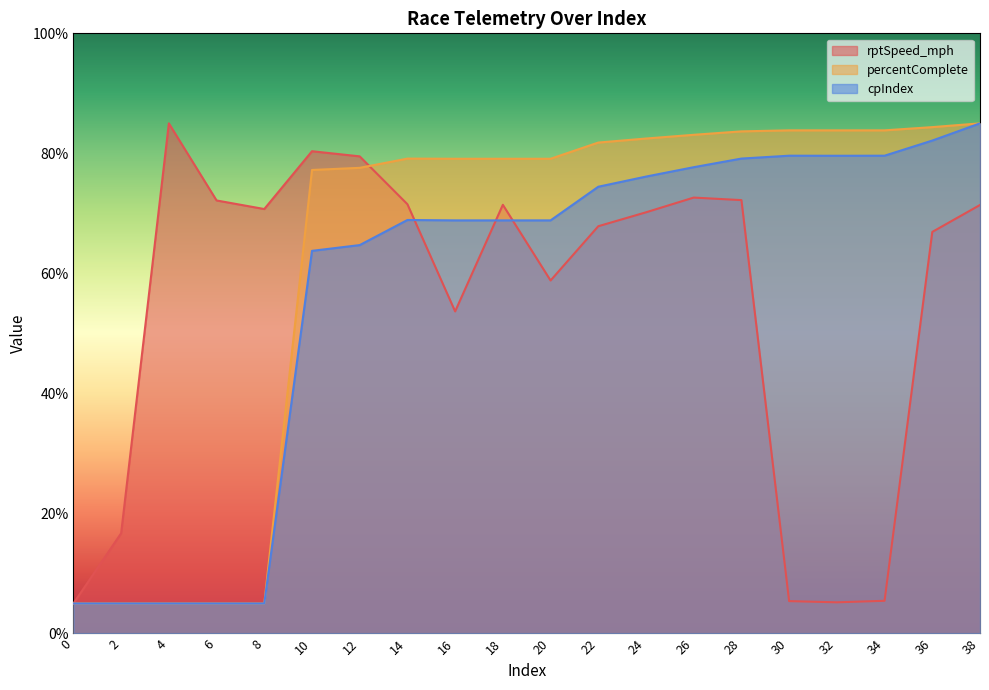

Reading right to left, what are all the values shown in this chart?

rptSpeed_mph: 38=71.4	36=66.9	34=5.4	32=5.2	30=5.4	28=72.2	26=72.6	24=70.2	22=67.9	20=58.8	18=71.4	16=53.7	14=71.5	12=79.5	10=80.4	8=70.7	6=72.2	4=85.0	2=16.7	0=5.0
percentComplete: 38=85.0	36=84.4	34=83.8	32=83.8	30=83.8	28=83.7	26=83.1	24=82.5	22=81.8	20=79.1	18=79.1	16=79.1	14=79.1	12=77.6	10=77.2	8=5.0	6=5.0	4=5.0	2=5.0	0=5.0
cpIndex: 38=85.0	36=82.1	34=79.6	32=79.6	30=79.6	28=79.1	26=77.7	24=76.1	22=74.4	20=68.8	18=68.8	16=68.8	14=68.9	12=64.7	10=63.8	8=5.0	6=5.0	4=5.0	2=5.0	0=5.0